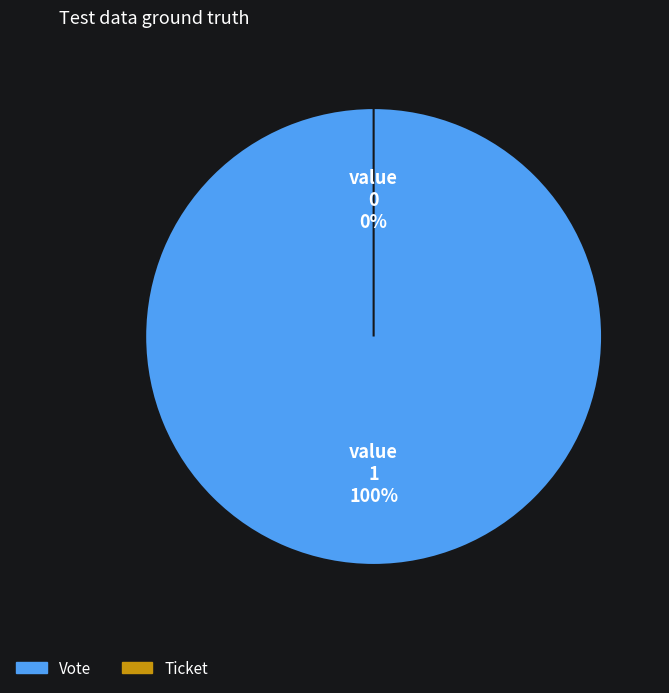

Is it true that Vote is 87% of the pie?

False